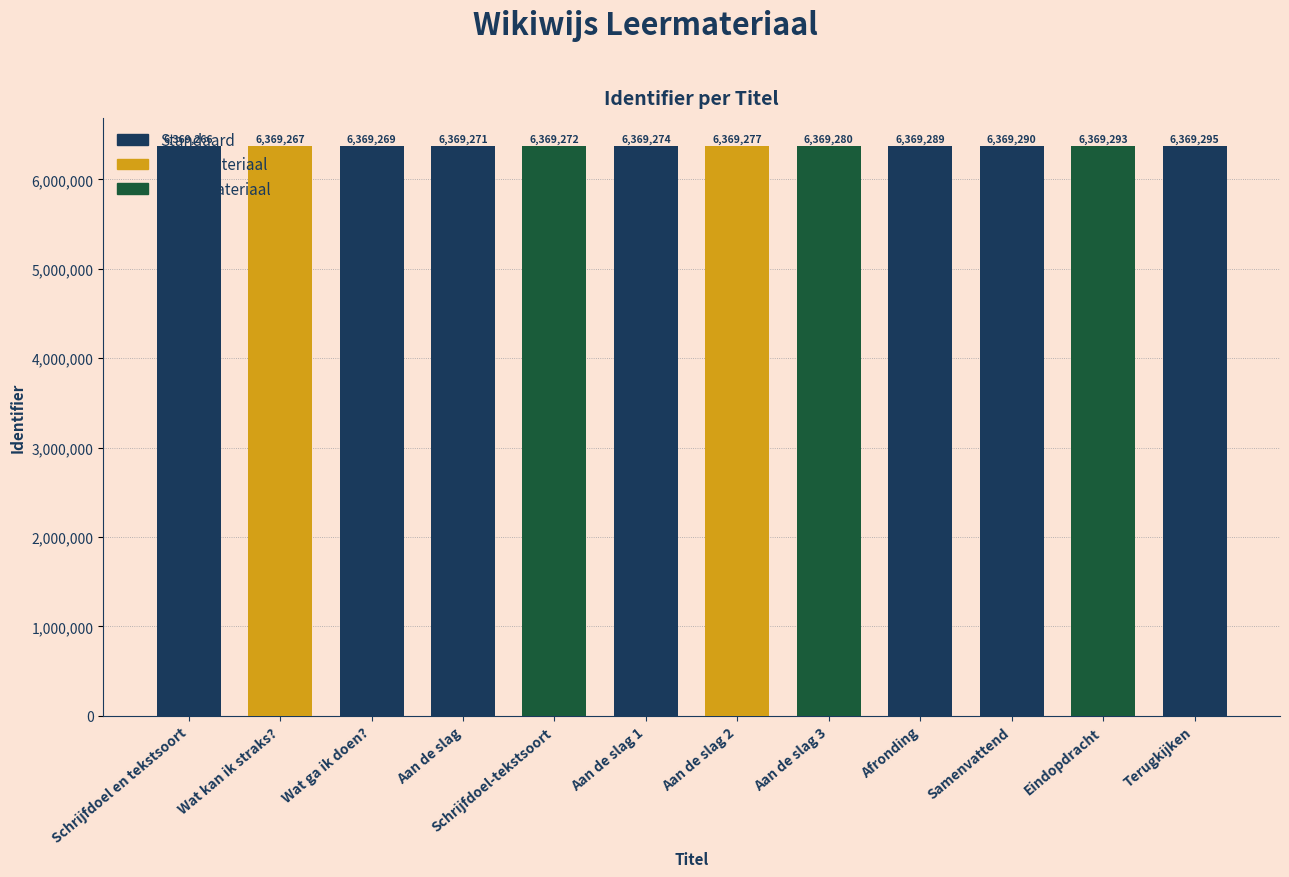

Does the chart contain any negative values?

No